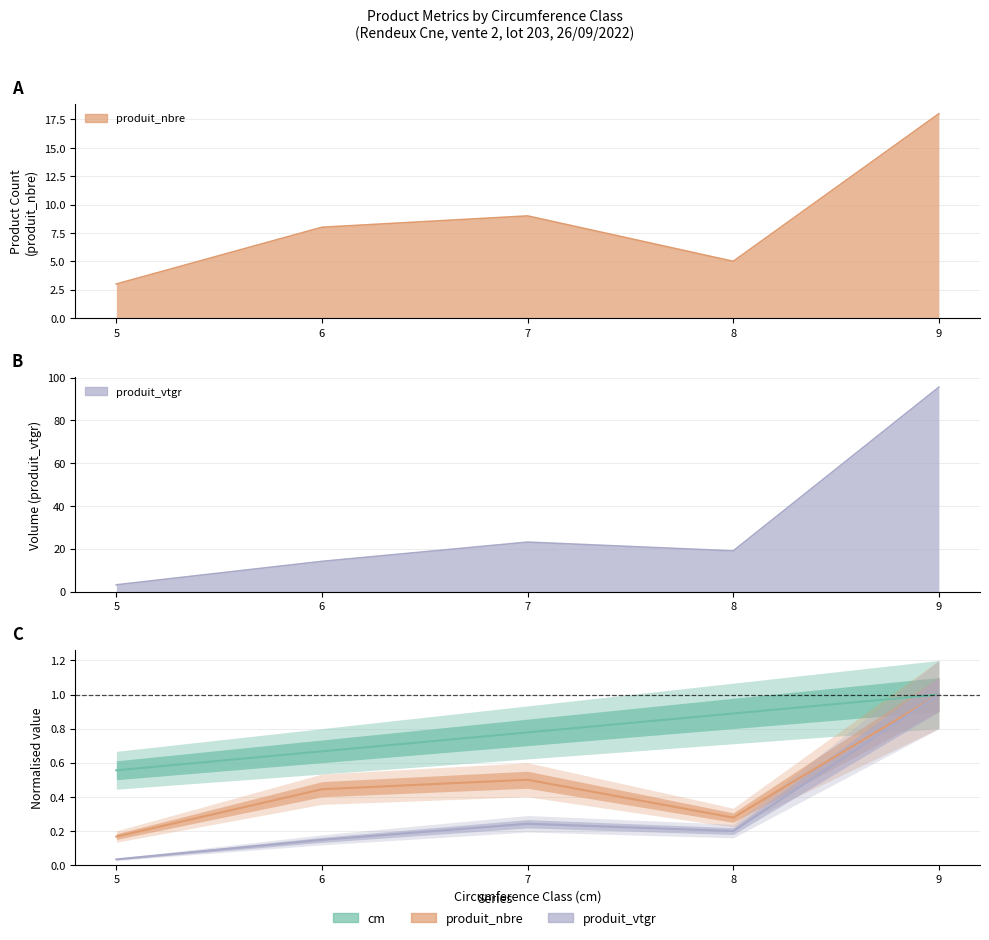

Where is produit_vtgr nearest to the value 49?

7